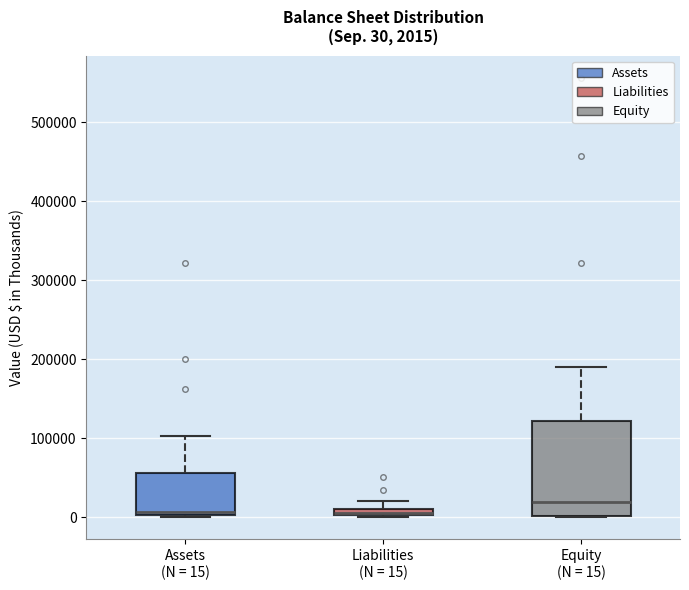

Which box is the tallest, from its lower edge to its upper edge?

Equity (N = 15)